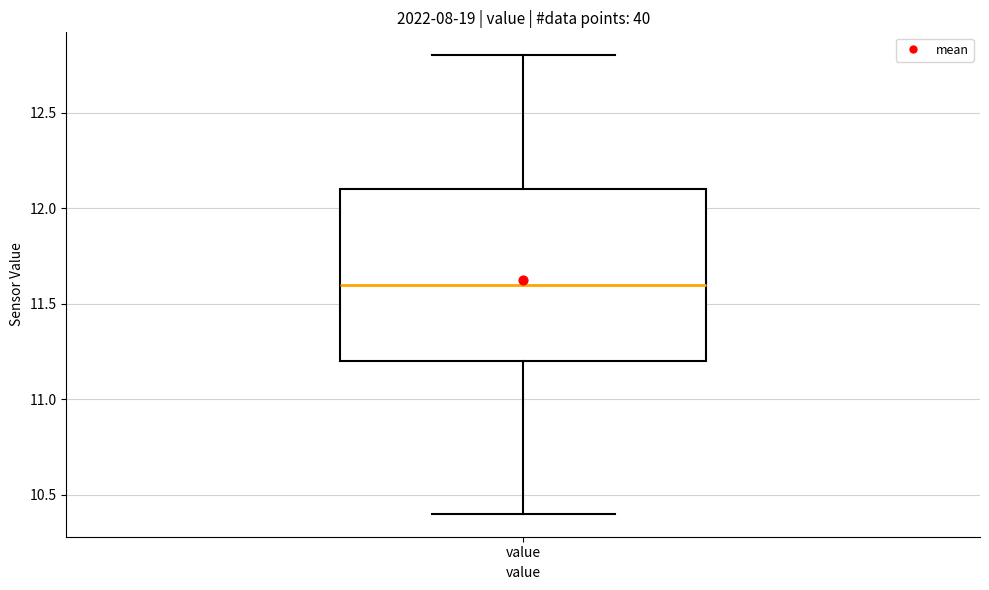

Read this box plot against the y-axis: the position of the median line, the range covered by the box, and the ends of both whiskers. The values are not printed on the chart, so give them approximately, as read against the axis.

median 11.6, box 11.2 to 12.1, whiskers 10.4 to 12.8